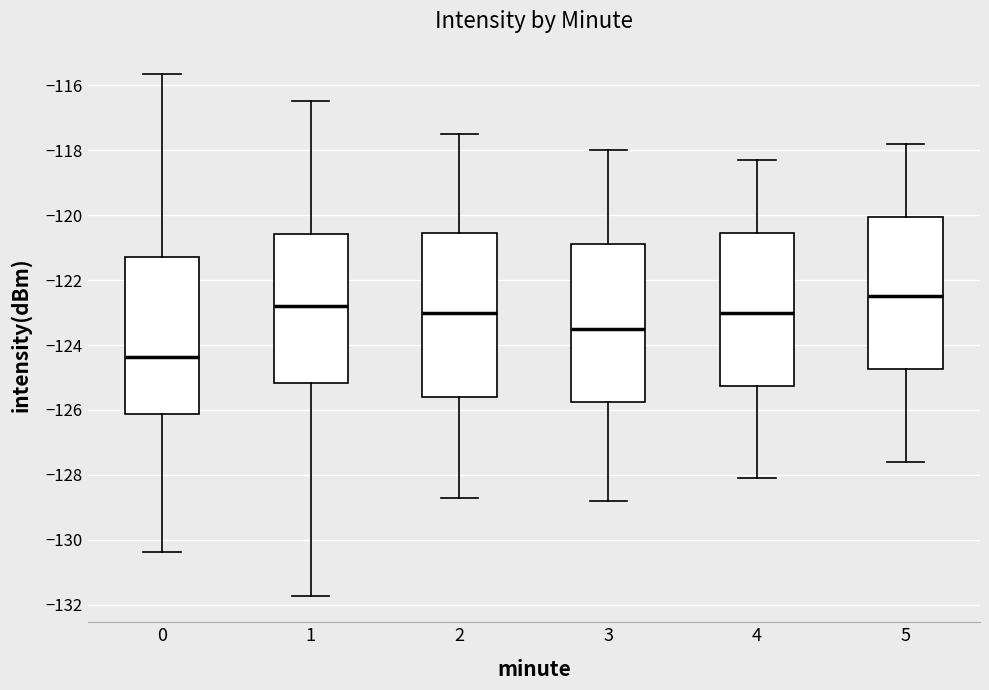

Reading left to right, read every box against the y-axis: the position of its median line, the range the box covers, and the ends of its whiskers. The values are not printed on the chart, so give them approximately, as read against the axis.

0: median -124.4, box -126.2 to -121.2, whiskers -130.4 to -115.6
1: median -122.8, box -125.2 to -120.6, whiskers -131.8 to -116.4
2: median -123.0, box -125.6 to -120.6, whiskers -128.6 to -117.4
3: median -123.4, box -125.8 to -120.8, whiskers -128.8 to -118.0
4: median -123.0, box -125.2 to -120.6, whiskers -128.0 to -118.2
5: median -122.4, box -124.8 to -120.0, whiskers -127.6 to -117.8